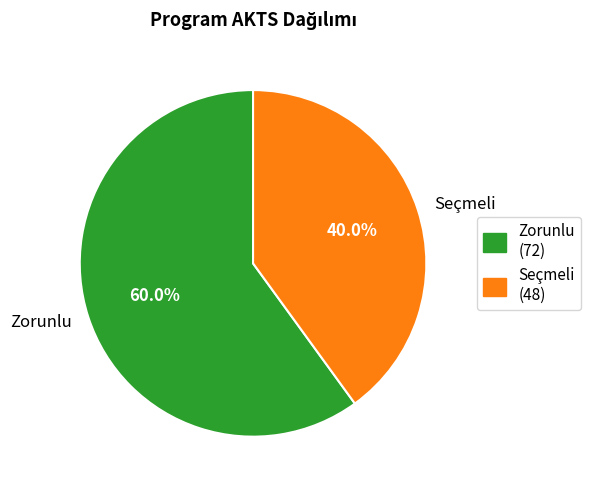

Is the sum of Zorunlu and Seçmeli greater than half?

Yes